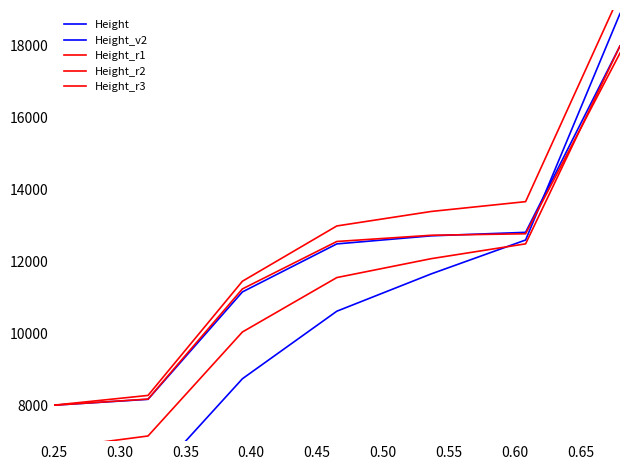

What are all the series names shown in the legend?

Height, Height_v2, Height_r1, Height_r2, Height_r3